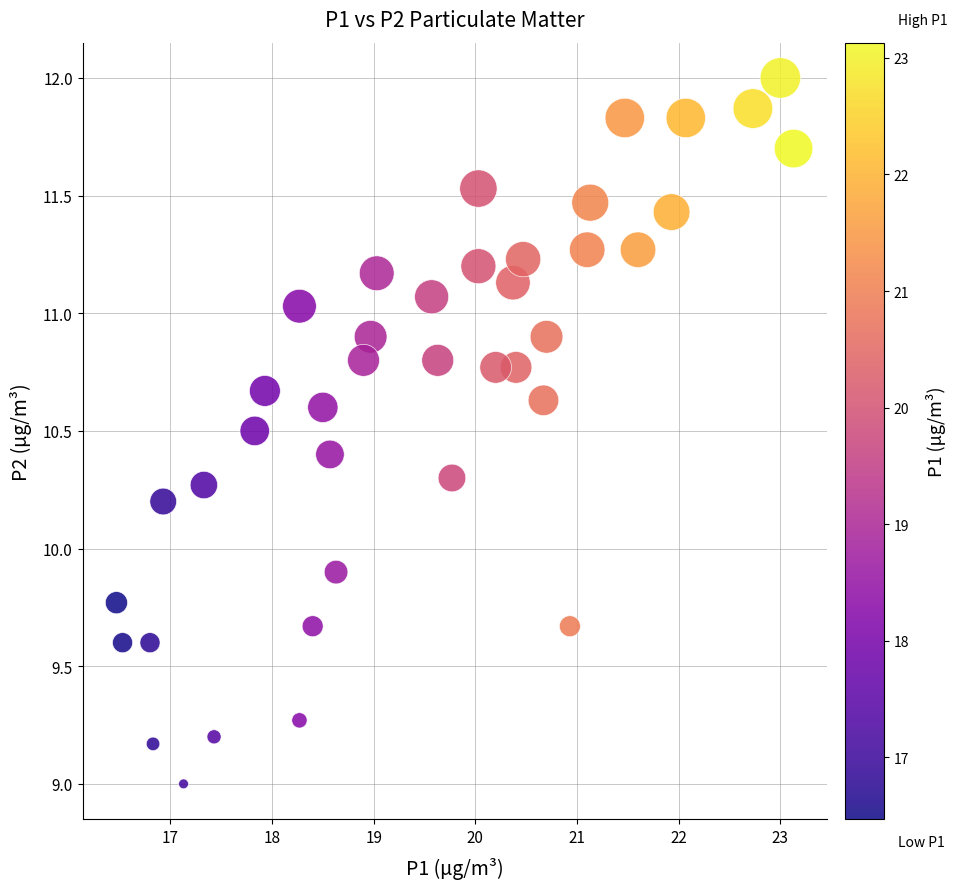

What Y value in the scatter plot is closest to 10?

9.9